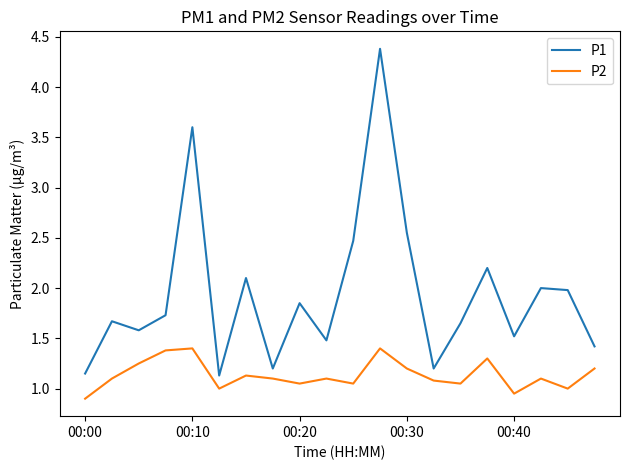

Which series has the largest total across all categories?

P1